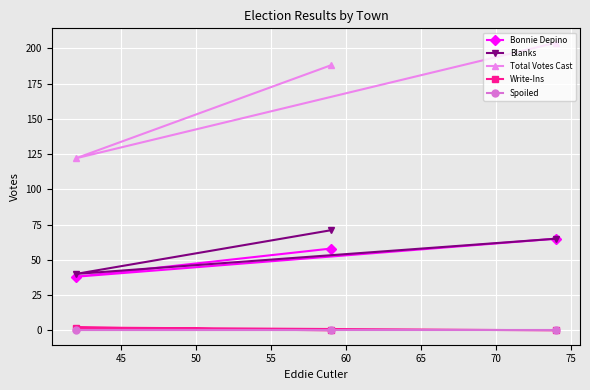

Which series has the largest total across all categories?

Total Votes Cast